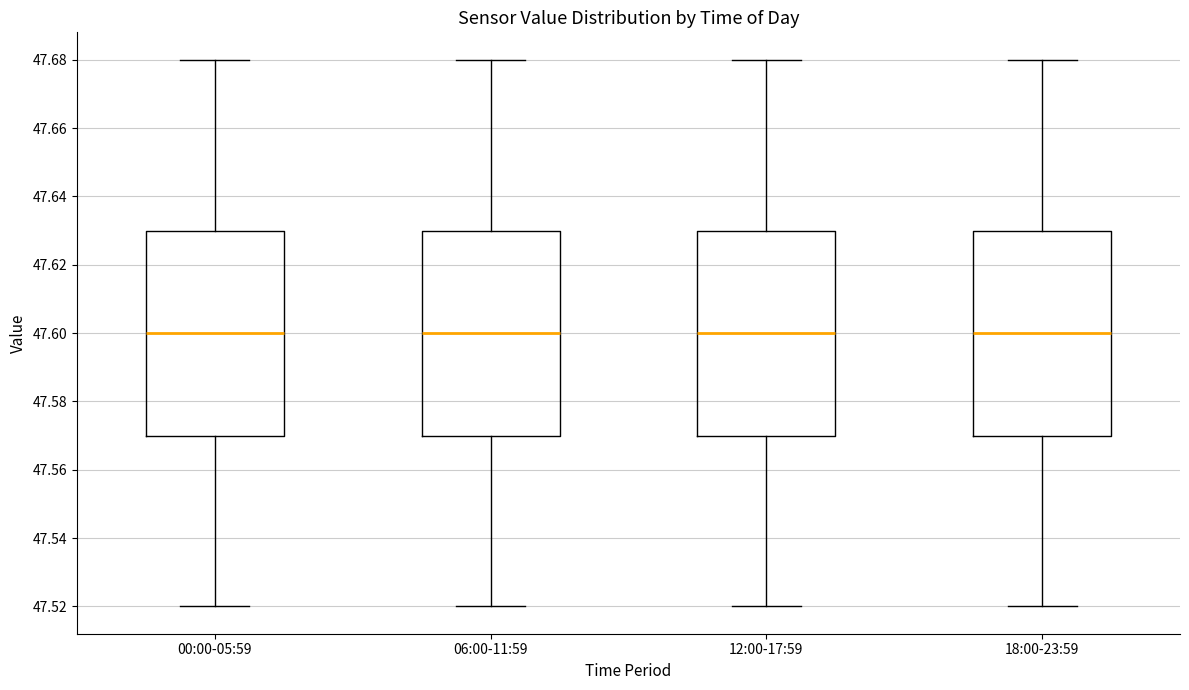

Reading left to right, read every box against the y-axis: the position of its median line, the range the box covers, and the ends of its whiskers. The values are not printed on the chart, so give them approximately, as read against the axis.

00:00-05:59: median 47.60, box 47.57 to 47.63, whiskers 47.52 to 47.68
06:00-11:59: median 47.60, box 47.57 to 47.63, whiskers 47.52 to 47.68
12:00-17:59: median 47.60, box 47.57 to 47.63, whiskers 47.52 to 47.68
18:00-23:59: median 47.60, box 47.57 to 47.63, whiskers 47.52 to 47.68